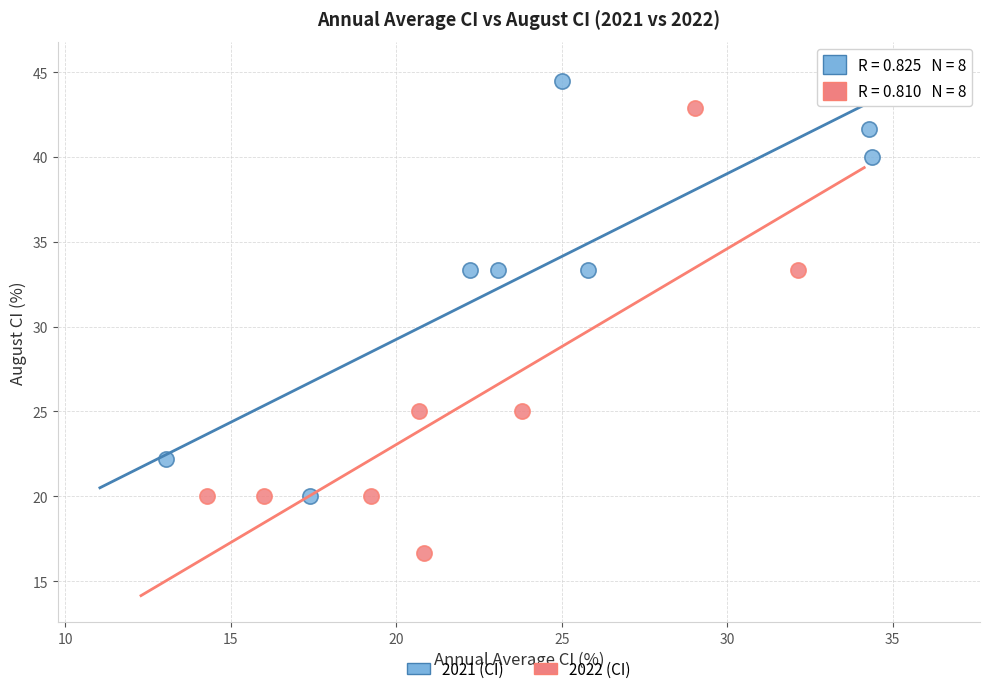

Which series contains the highest Y value?

2021 (CI)